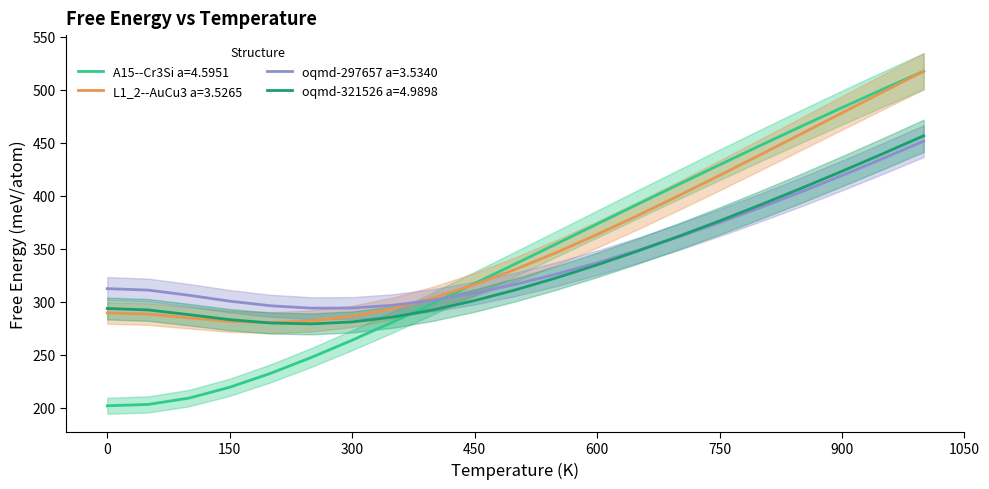

Rank the series at 400.0 from highest to lowest value.

L1_2--AuCu3 a=3.5265, oqmd-297657 a=3.5340, A15--Cr3Si a=4.5951, oqmd-321526 a=4.9898